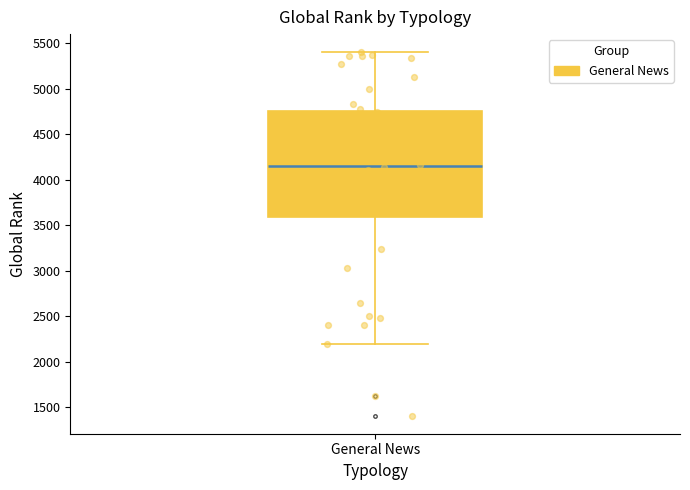

Read this box plot against the y-axis: the position of the median line, the range covered by the box, and the ends of both whiskers. The values are not printed on the chart, so give them approximately, as read against the axis.

median 4150, box 3600 to 4750, whiskers 2200 to 5400